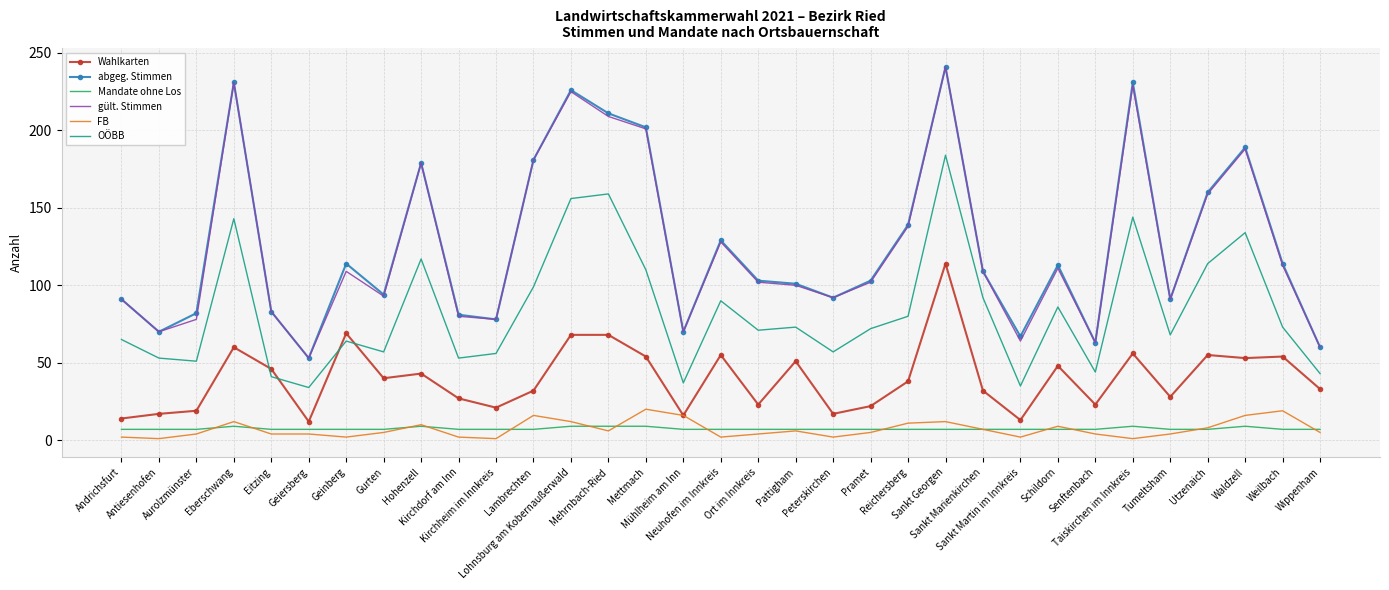

What is the lowest value of the Wahlkarten series?

12